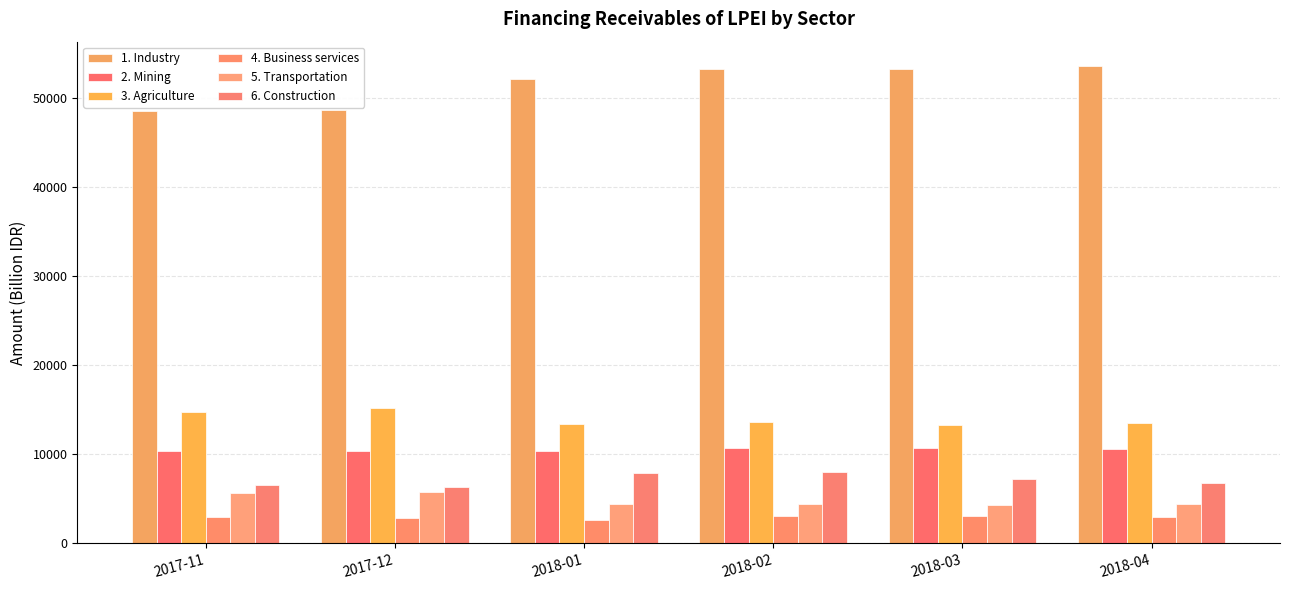

Which series has the largest total across all categories?

1. Industry